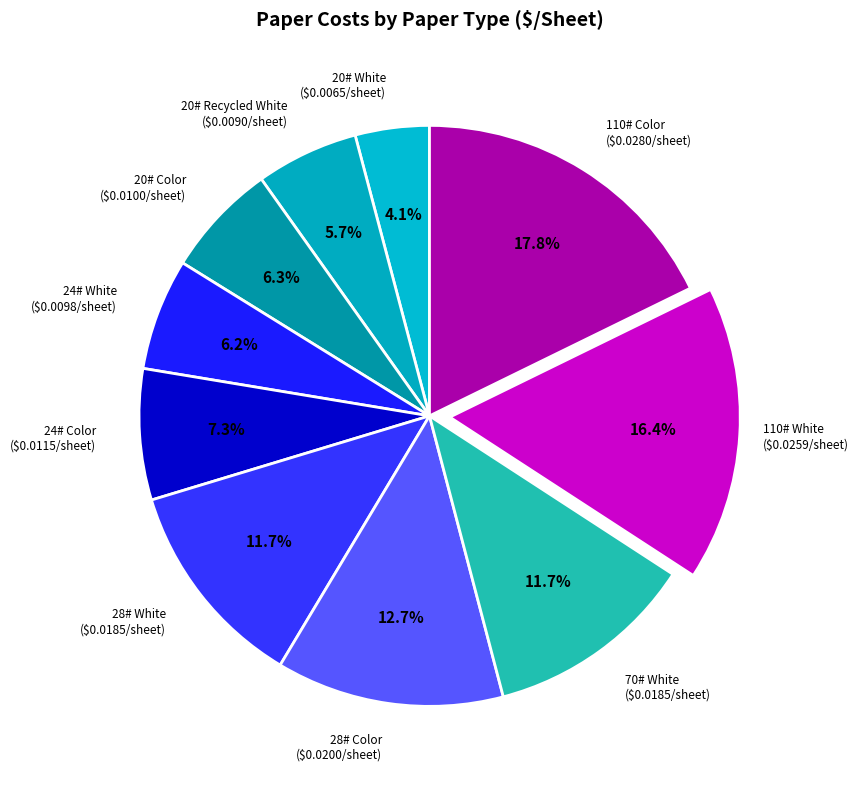

Count the number of slices in the pie.

10